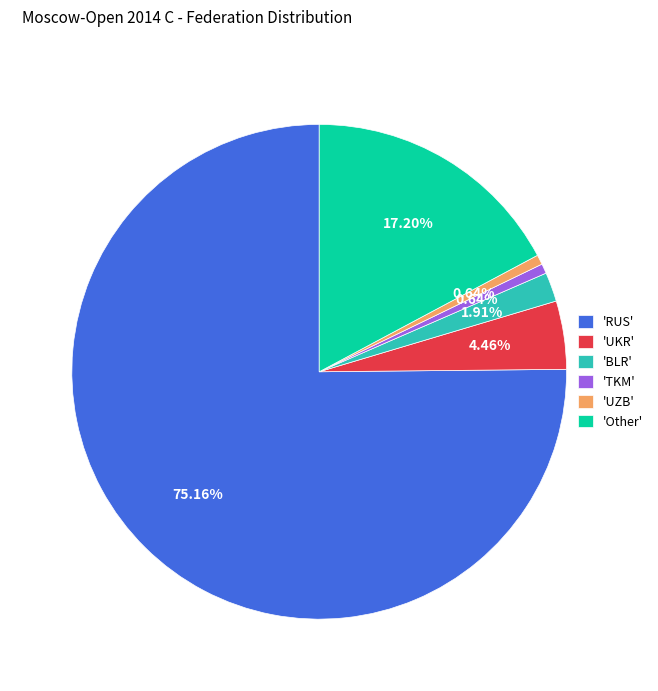

Combined, do 'RUS' and 'Other' account for over 50%?

Yes